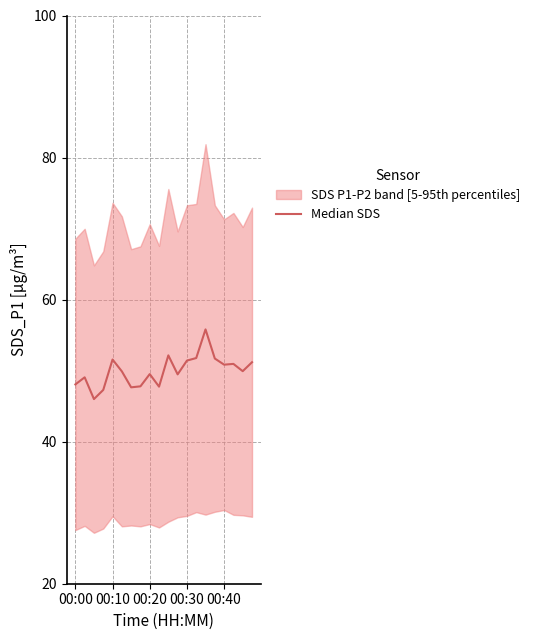

What is the difference between the maximum and minimum values?

9.8